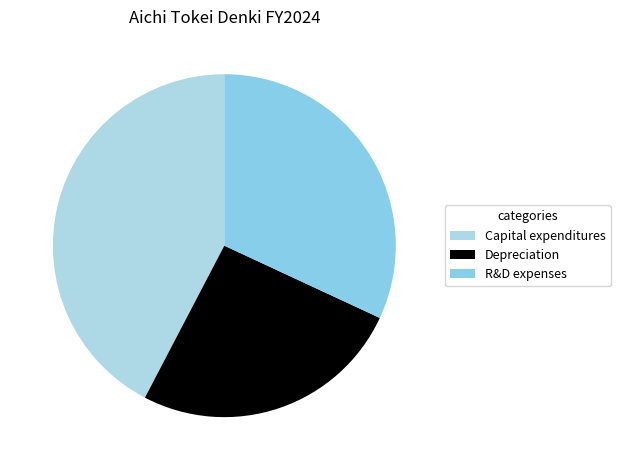

What is the ratio of the value at R&D expenses to the value at Capital expenditures?

0.8